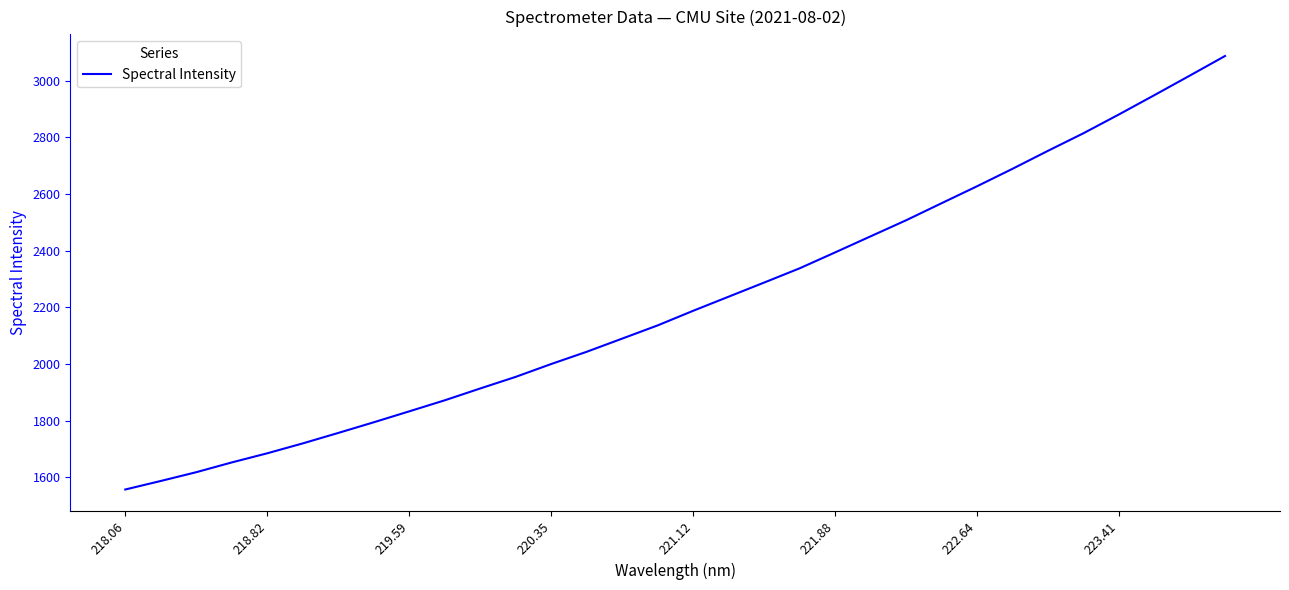

What is the difference between the maximum and minimum values?

1529.9